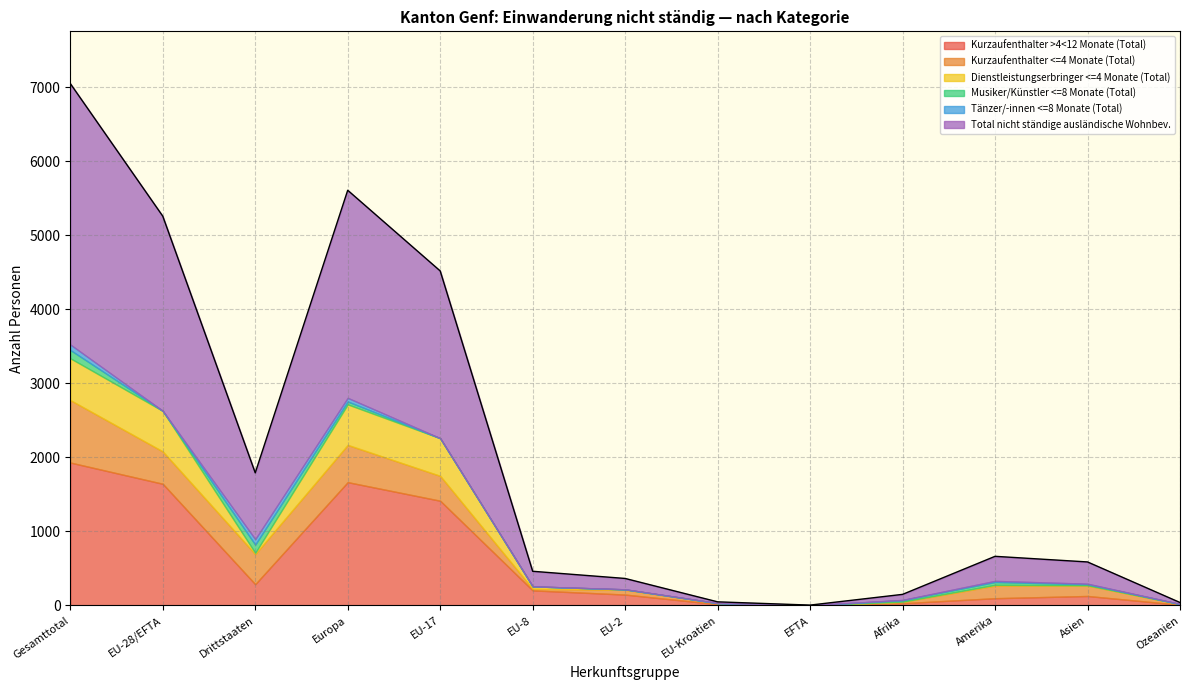

What position from the right is EU-8?

8